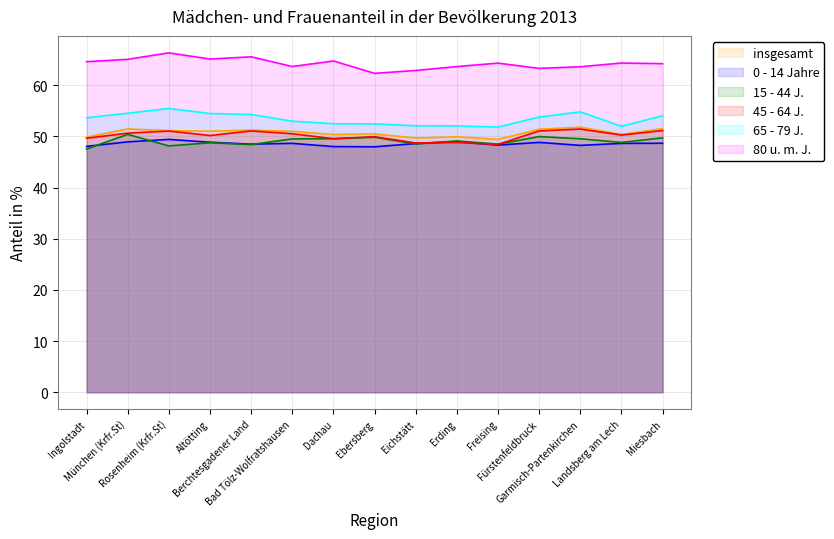

Which series has the largest range (max minus min)?

80 u. m. J.